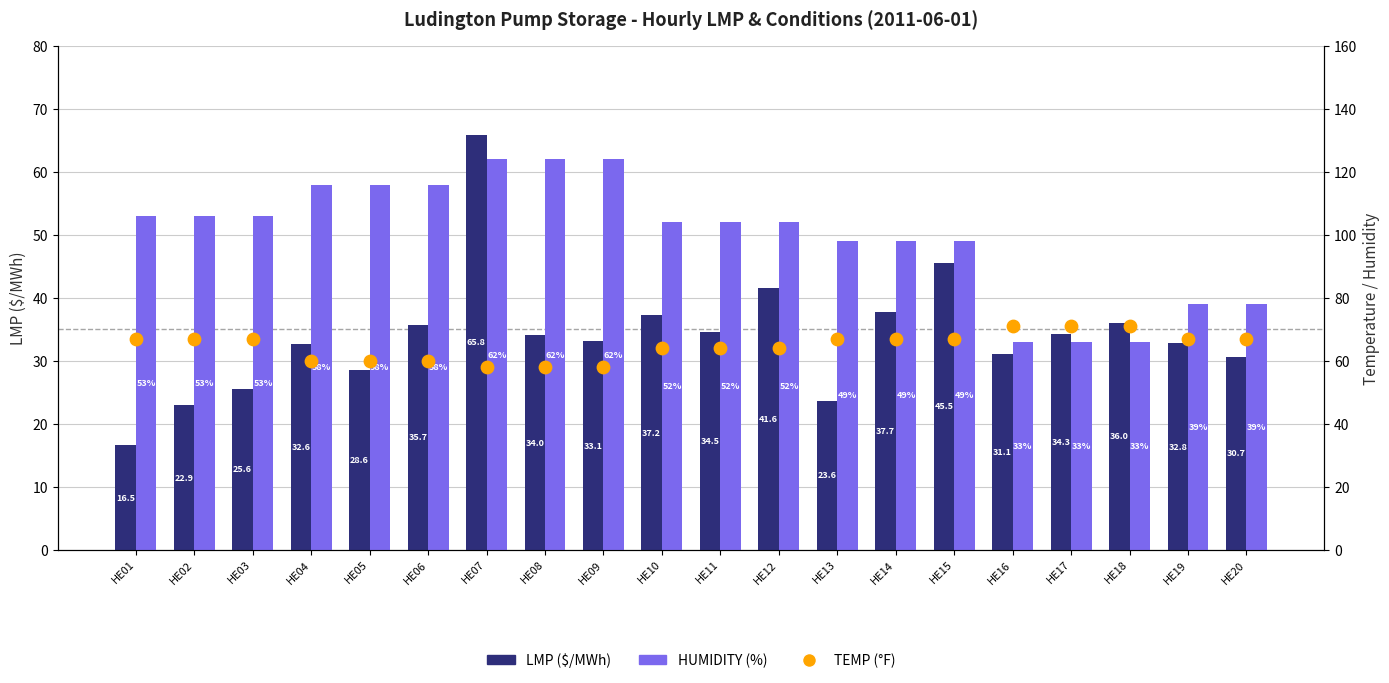

Which series reaches the minimum Y coordinate?

LMP